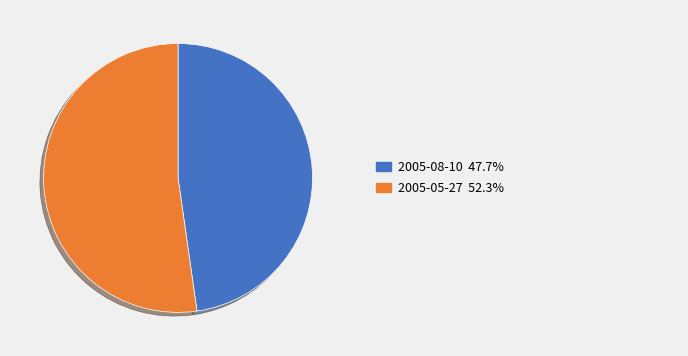

Does any single category account for the majority?

Yes